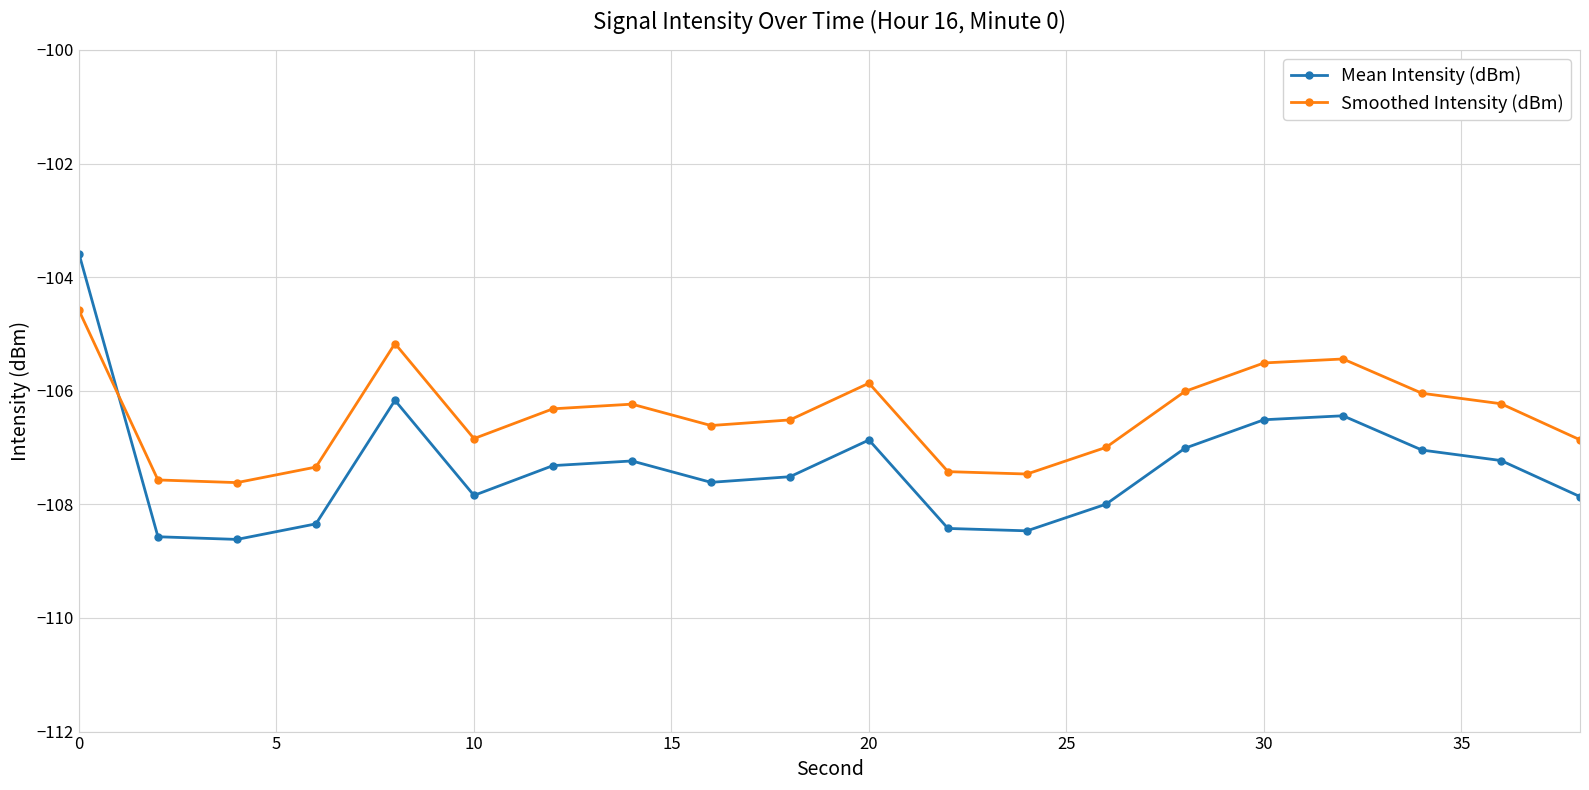

What is the value of the Mean Intensity (dBm) point at the 9th from the left?

-107.6